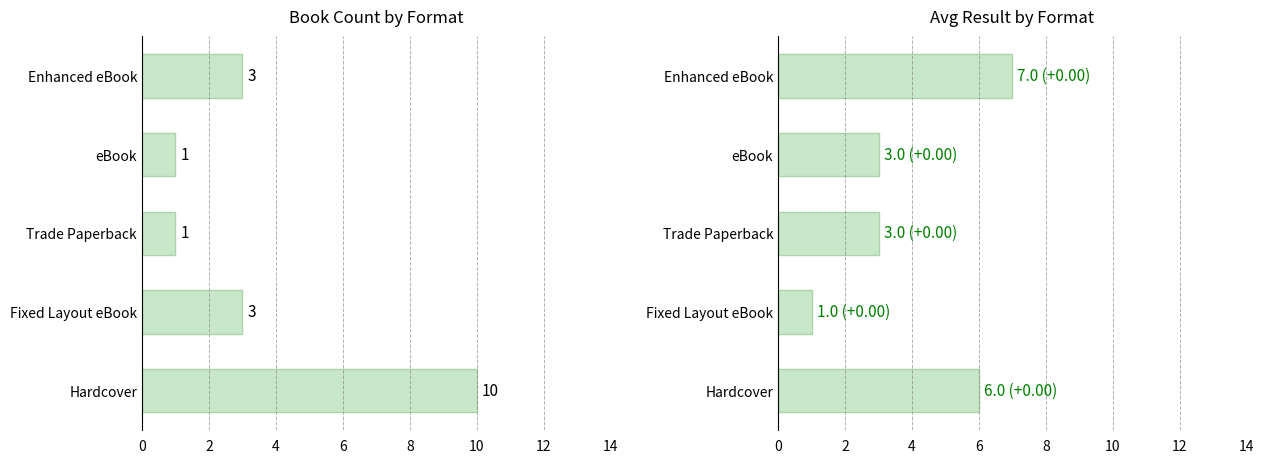

Rank the series by their average value, from lowest to highest.

Count, Avg_Result